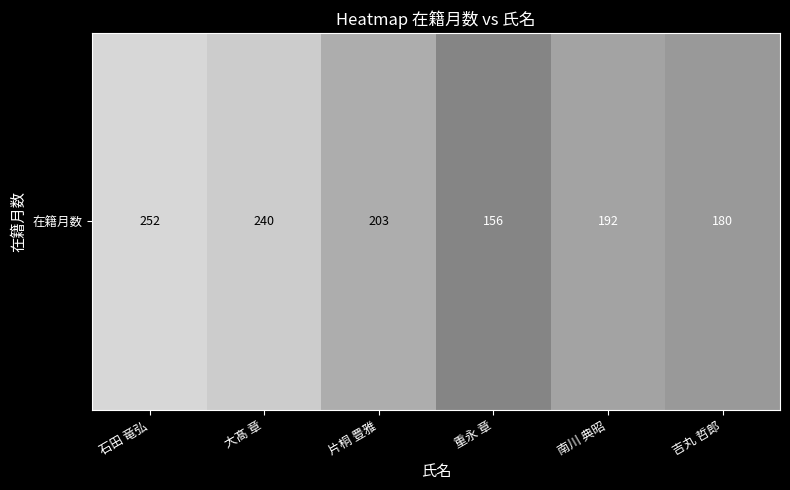

Reading left to right, transcribe all the data shown in this chart.

石田 竜弘=252	大髙 章=240	片桐 豊雅=203	重永 章=156	南川 典昭=192	吉丸 哲郎=180